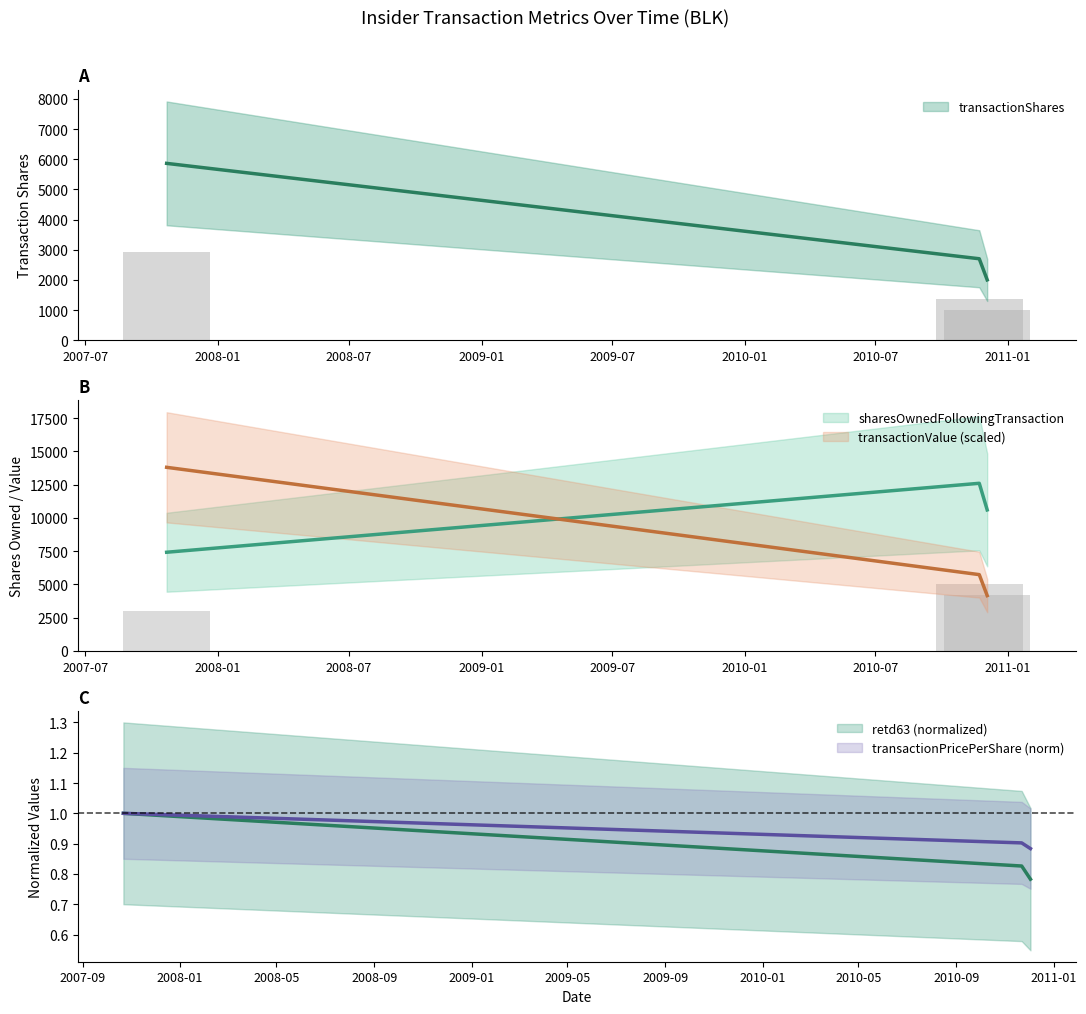

Which series changed the most between 2007-10-22 and 2010-11-22?

transactionValue